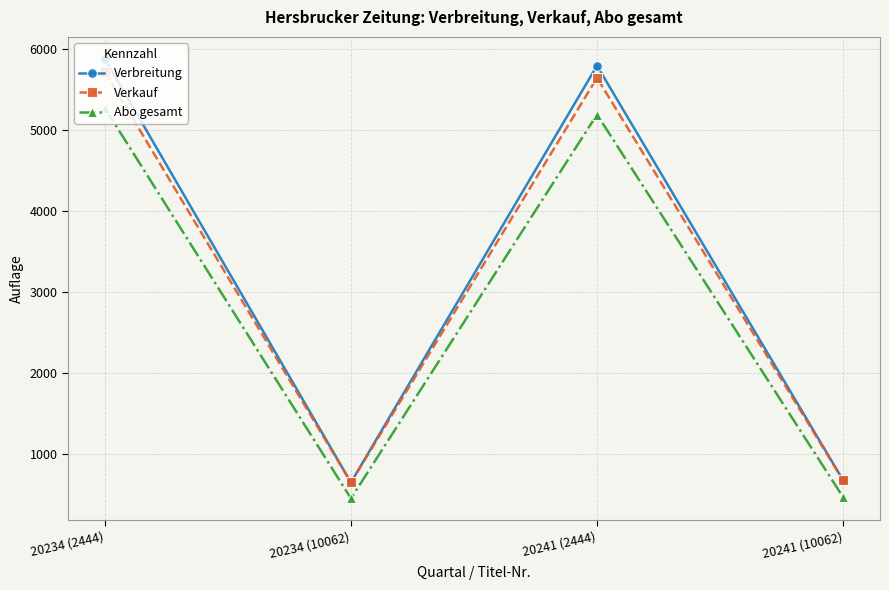

What is the label of the 4th point from the left?

20241 (10062)